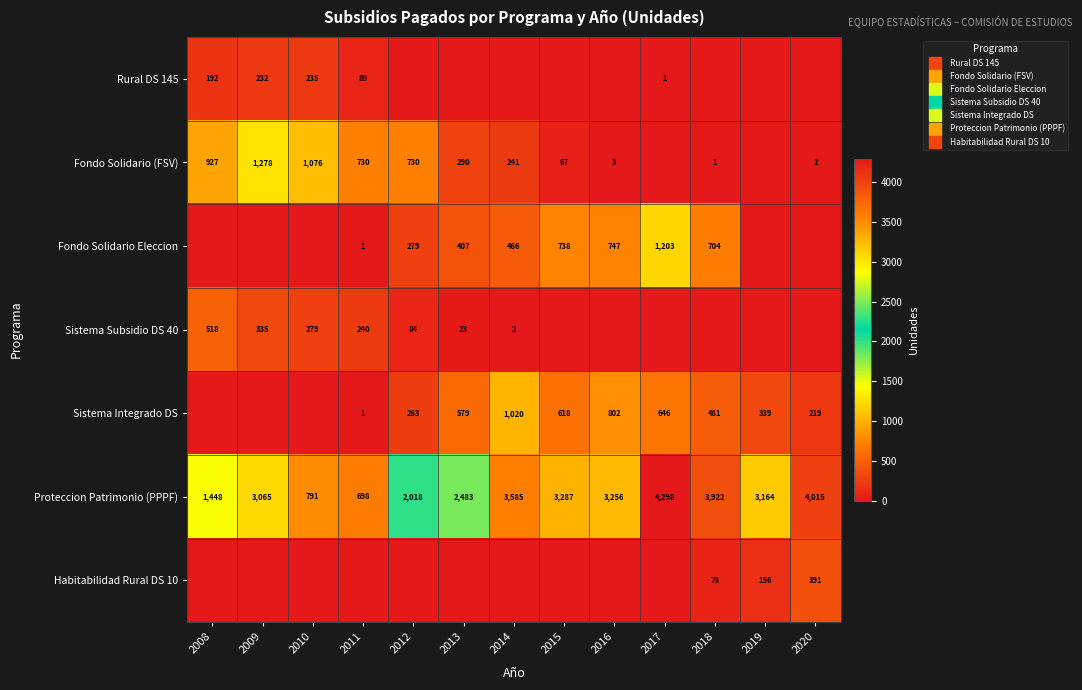

The value of Sistema Integrado DS at 2011 is 2. True or false?

False